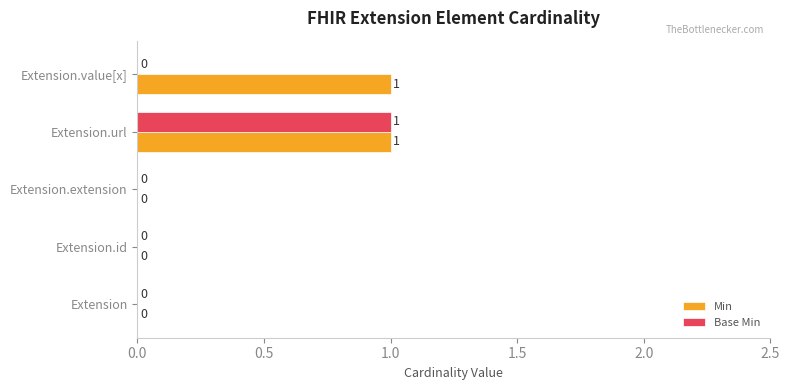

What are all the series names shown in the legend?

Min, Base Min